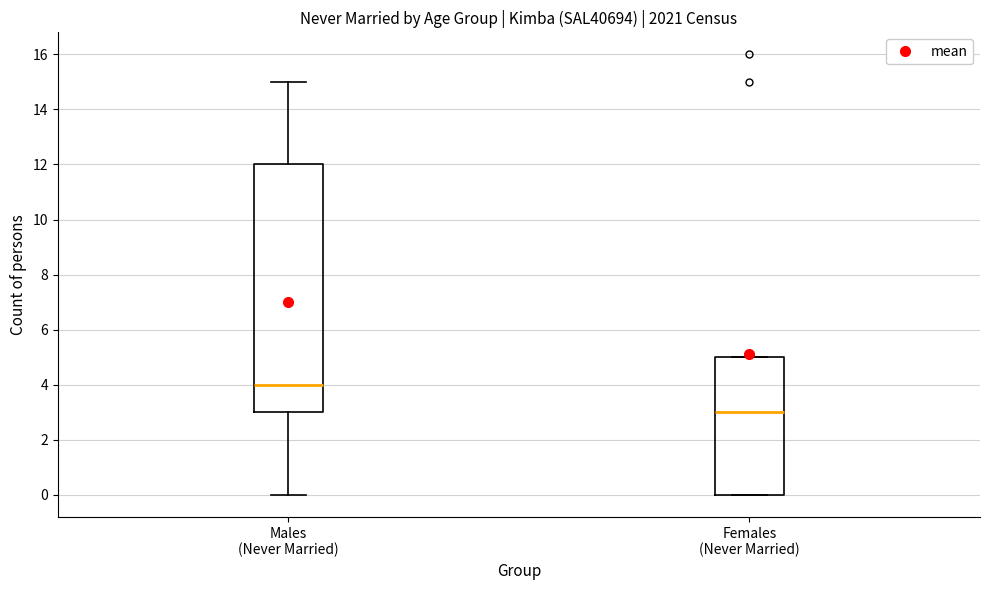

Comparing the boxes themselves (not the whiskers), which one is the tallest?

Males (Never Married)